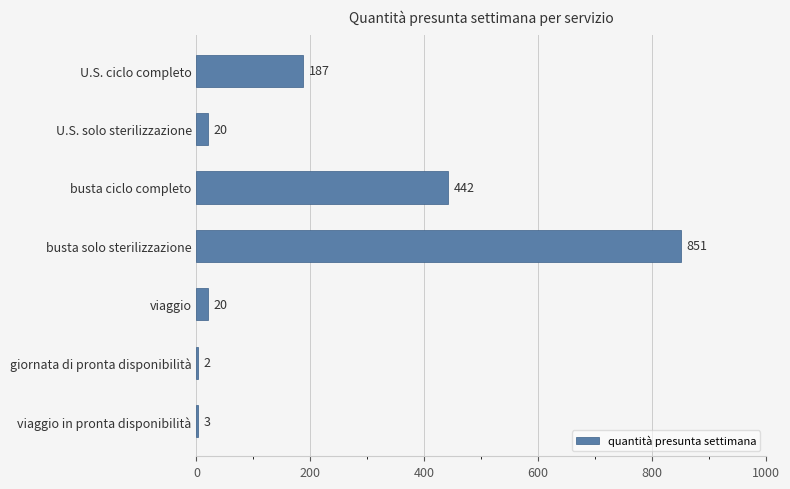

How many data points does each series have?

7